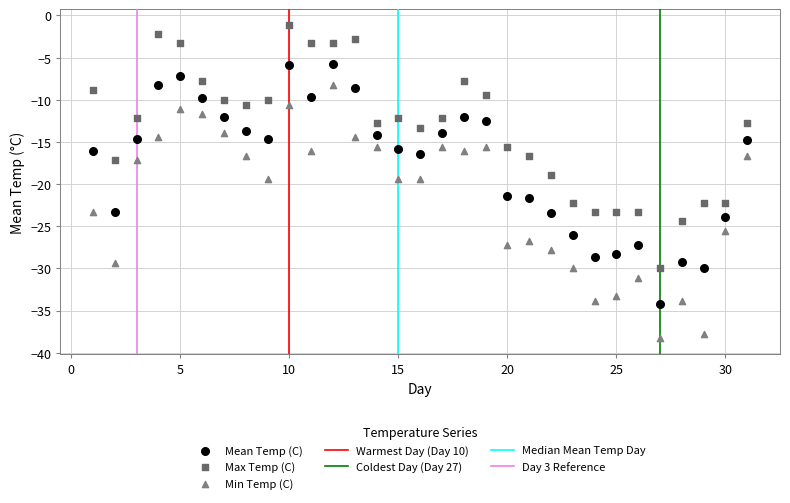

Which series reaches the maximum Y coordinate?

Max Temp (C)